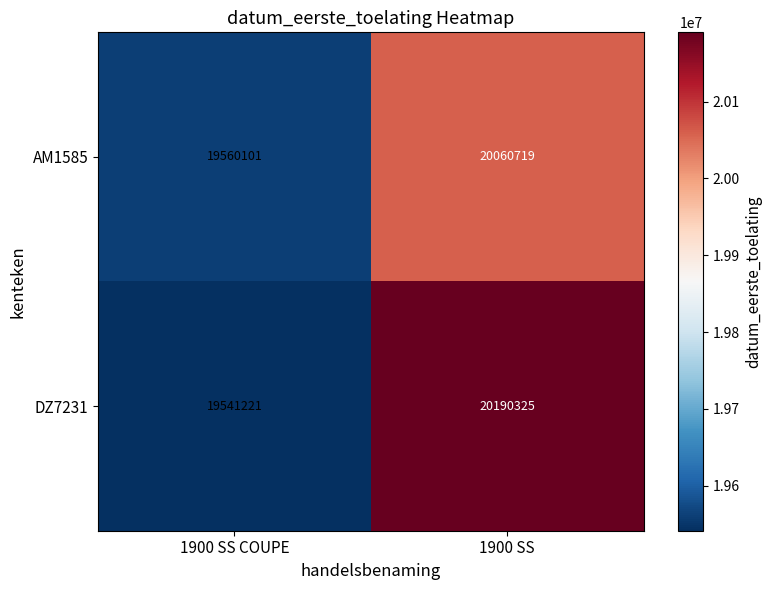

At which category does the chart reach its peak across all series?

1900 SS